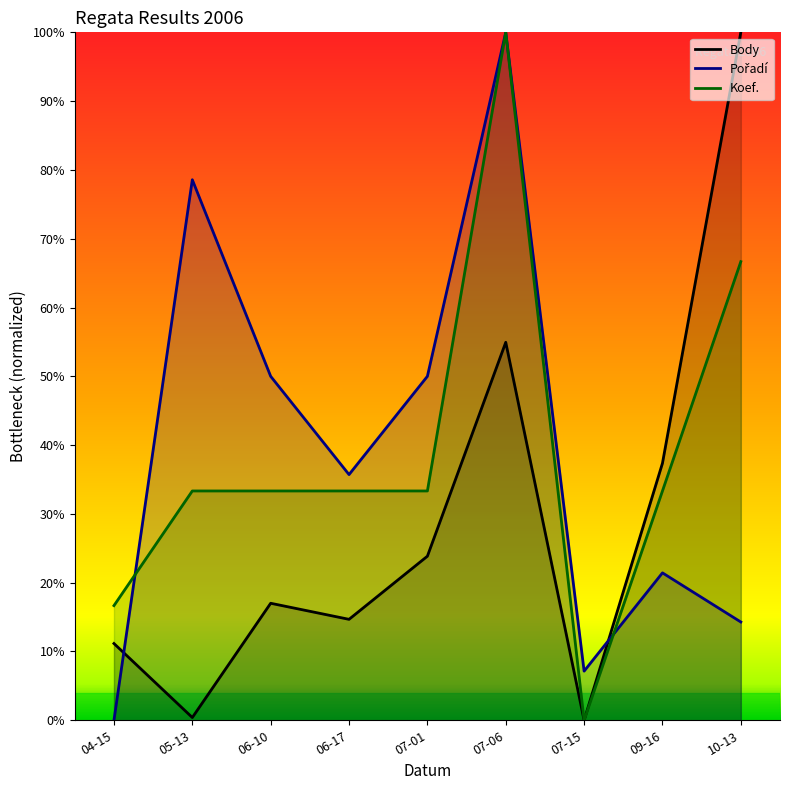

True or false: Koef. and Body intersect in this chart.

False